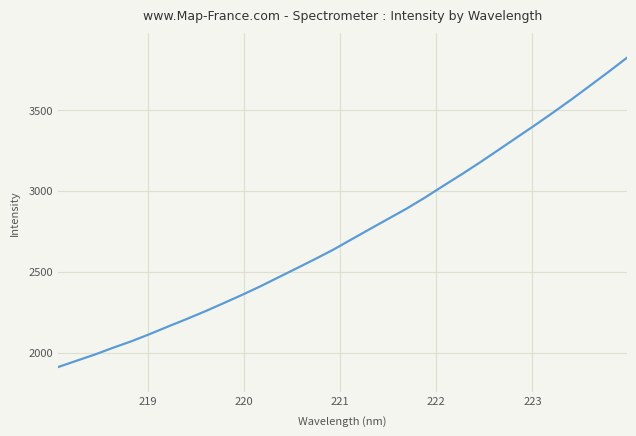

What is the average value?

2738.7